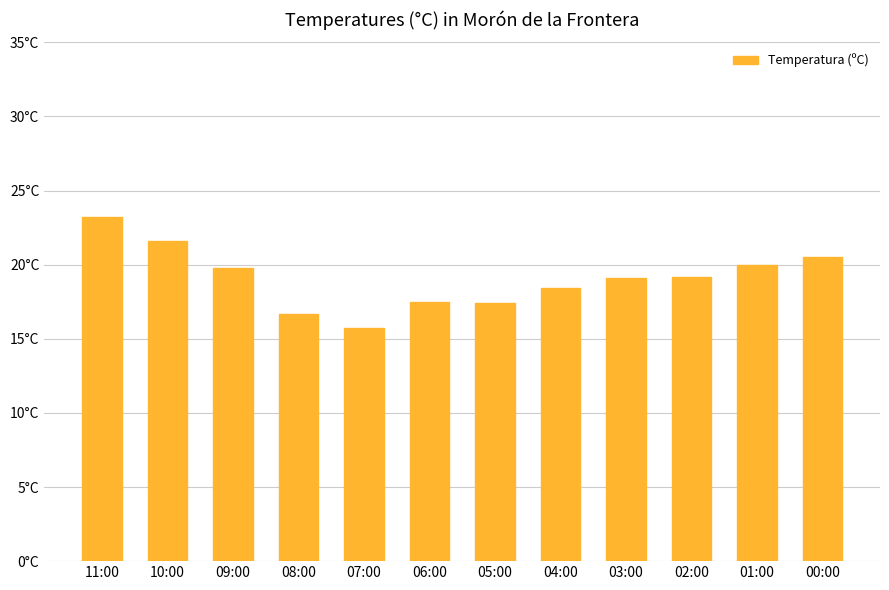

Does the chart contain any negative values?

No